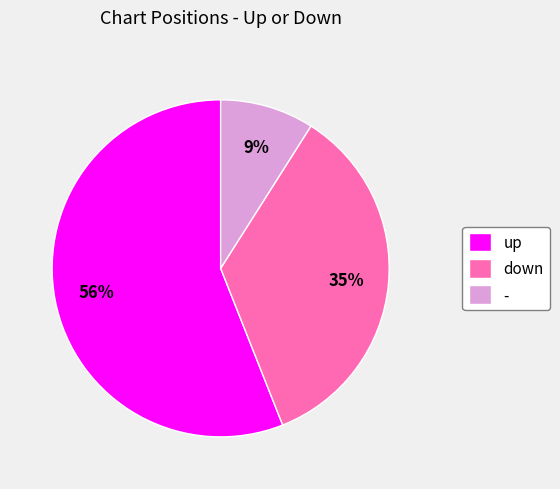

Combined, do - and down account for over 50%?

No